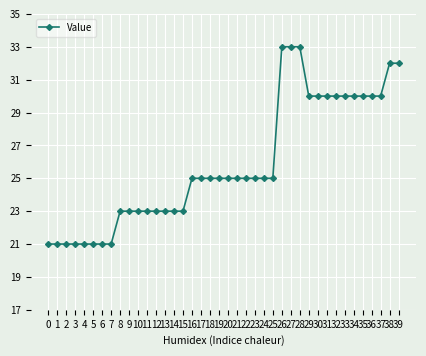

What is the smallest value displayed?

21